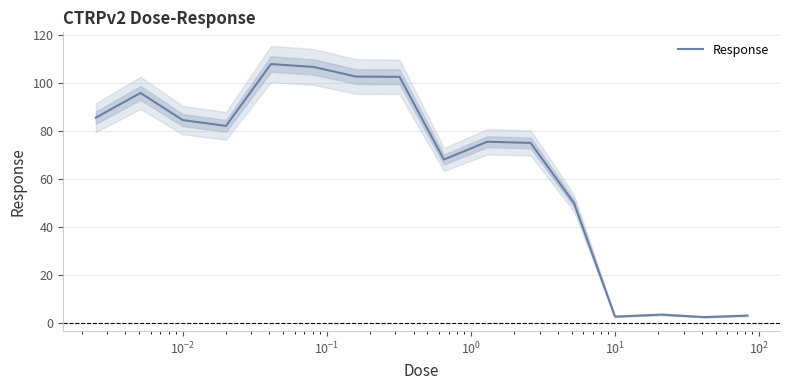

What is the lowest value of the Response series?

2.6